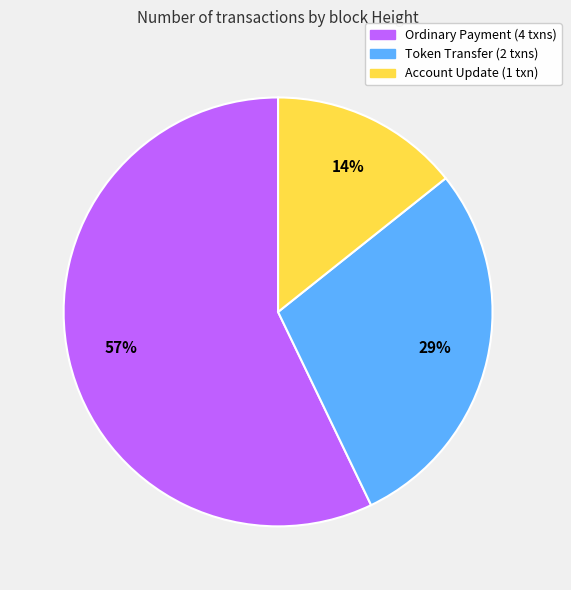

Does any single category account for the majority?

Yes